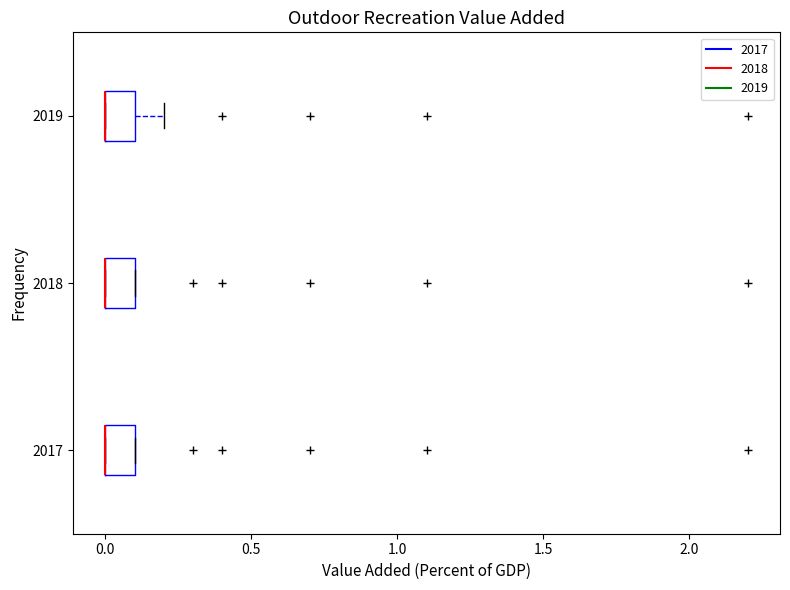

Where is the right edge of the box at y = 2019 on the x-axis? The values are not printed on the chart, so give them approximately, as read against the axis.

0.1